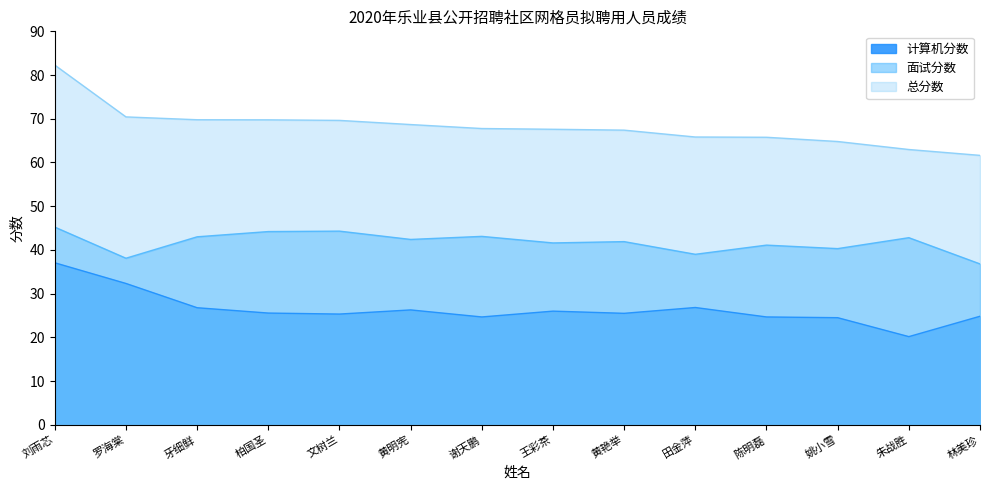

What is the label of the 6th point from the right?

黄艳举